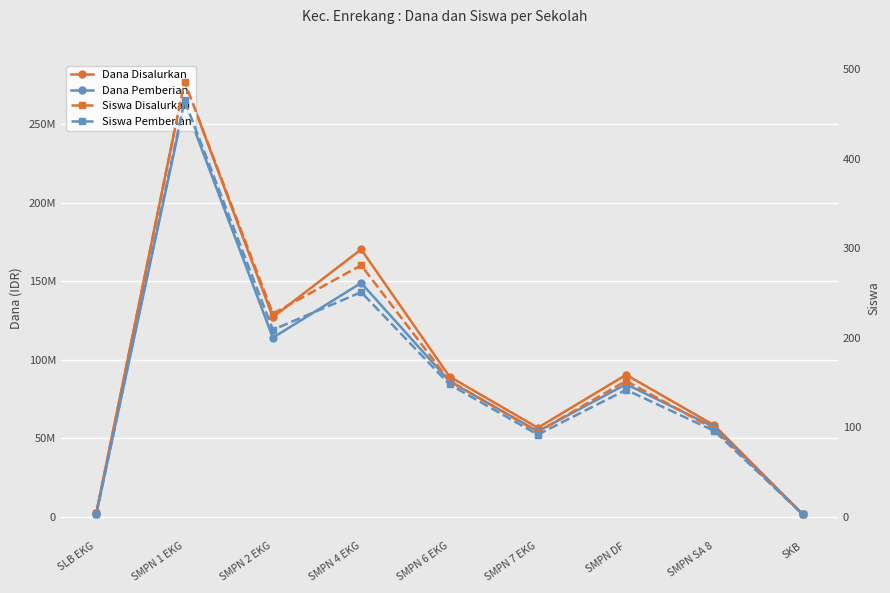

What are all the series names shown in the legend?

Dana Disalurkan, Dana Pemberian, Siswa Disalurkan, Siswa Pemberian